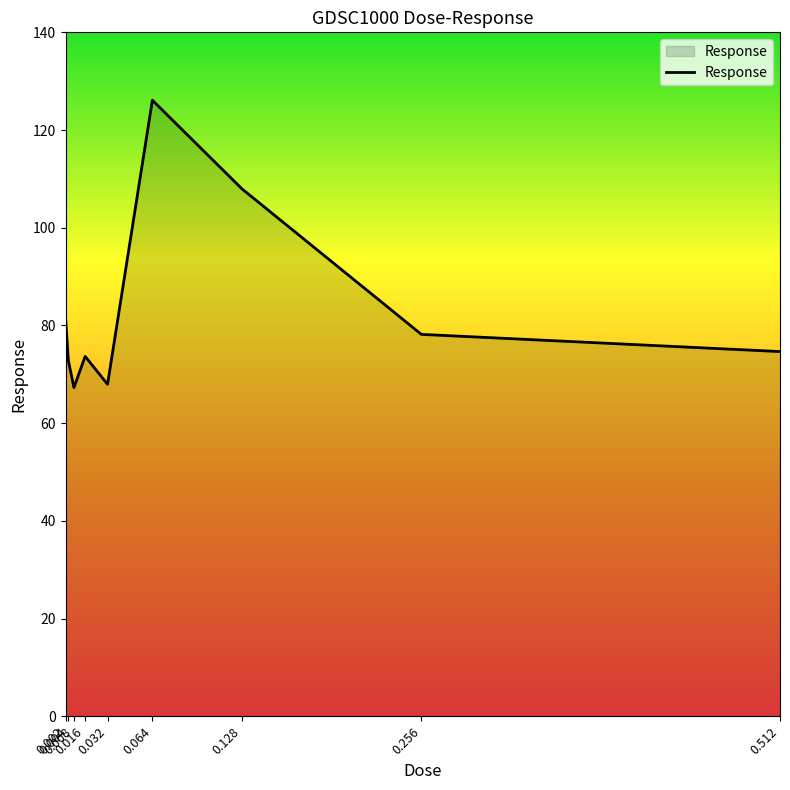

What is the maximum value shown in the chart?

126.1